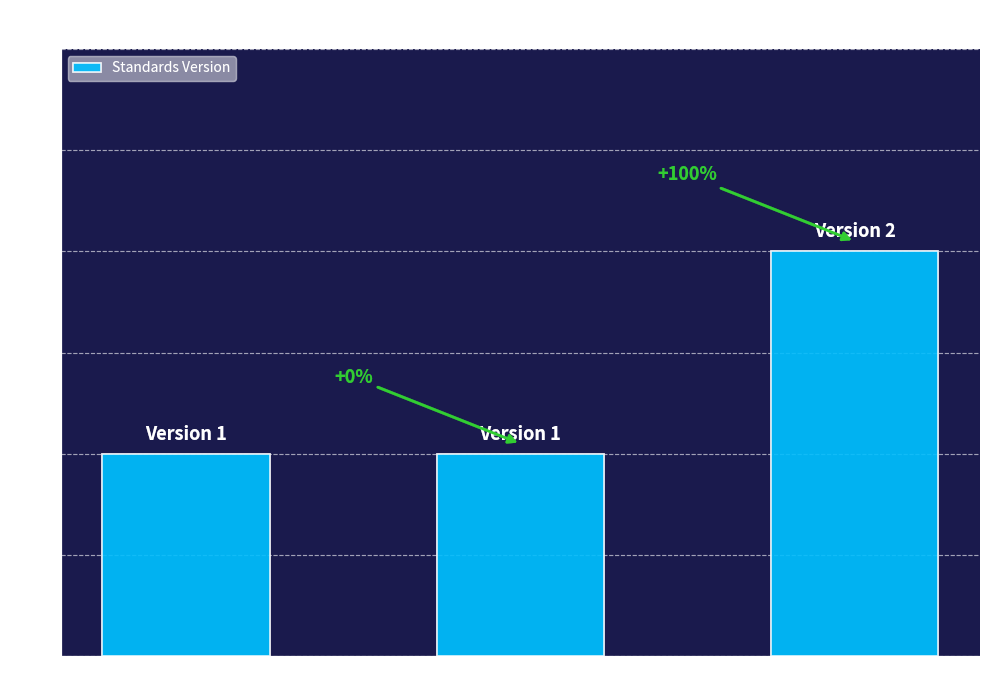

Which label corresponds to the largest value in the chart?

WWHV094490